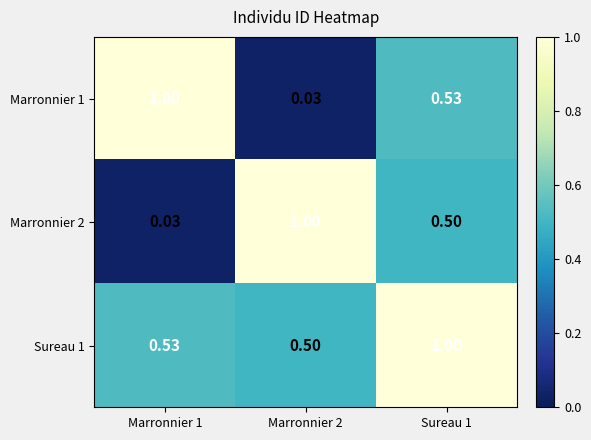

Is the value of Marronnier 2 at Marronnier 2 greater than the value of Sureau 1 at Marronnier 1?

Yes